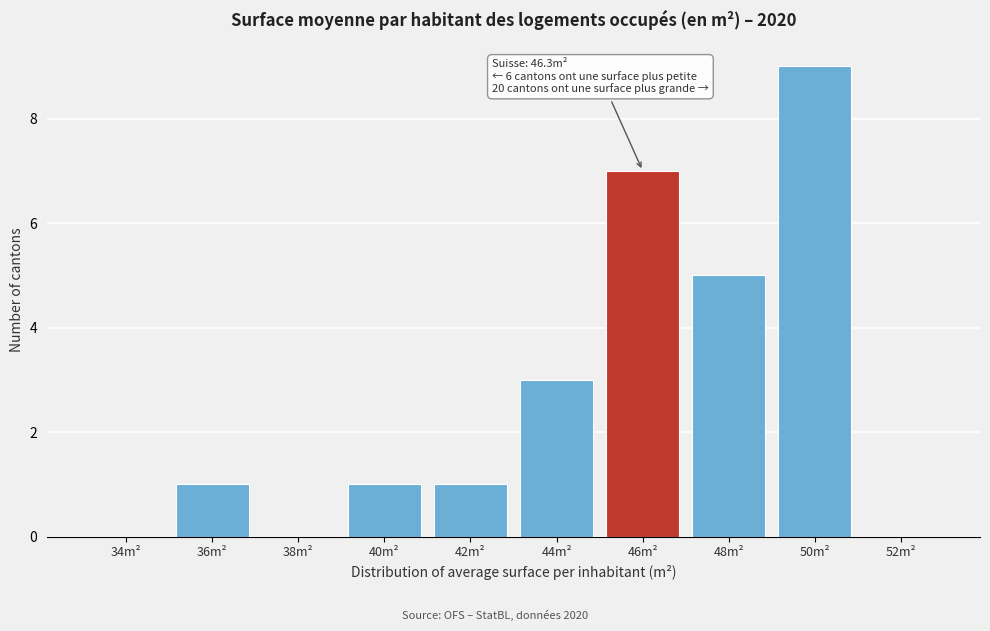

Reading left to right, what are all the values shown in this chart?

34m²=0	36m²=1	38m²=0	40m²=1	42m²=1	44m²=3	46m²=7	48m²=5	50m²=9	52m²=0